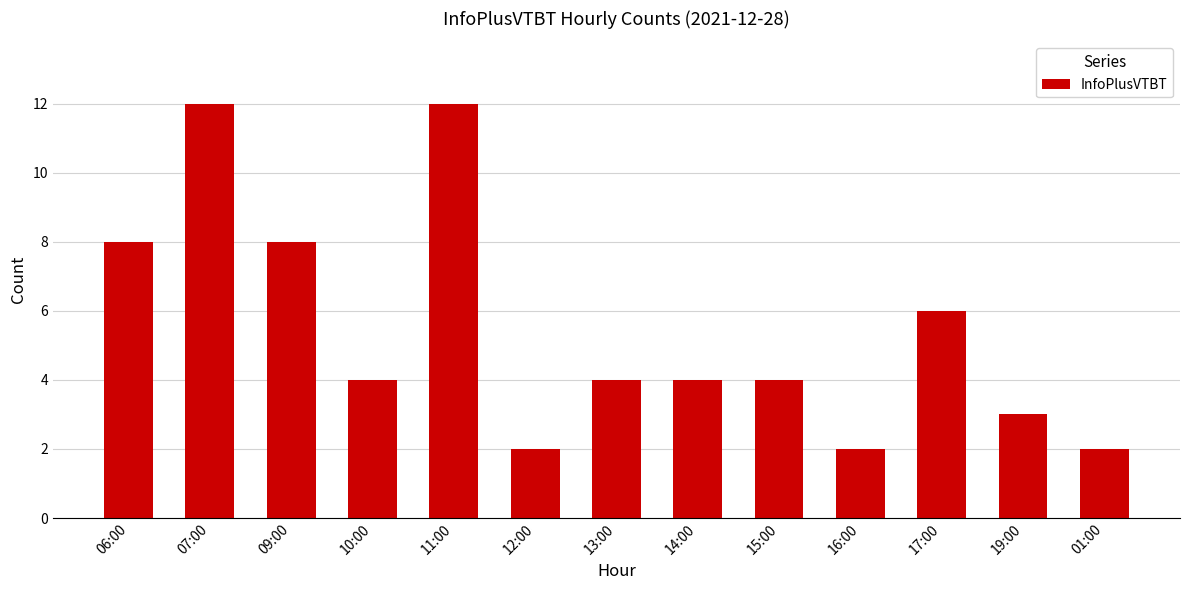

What is the greatest value displayed?

12